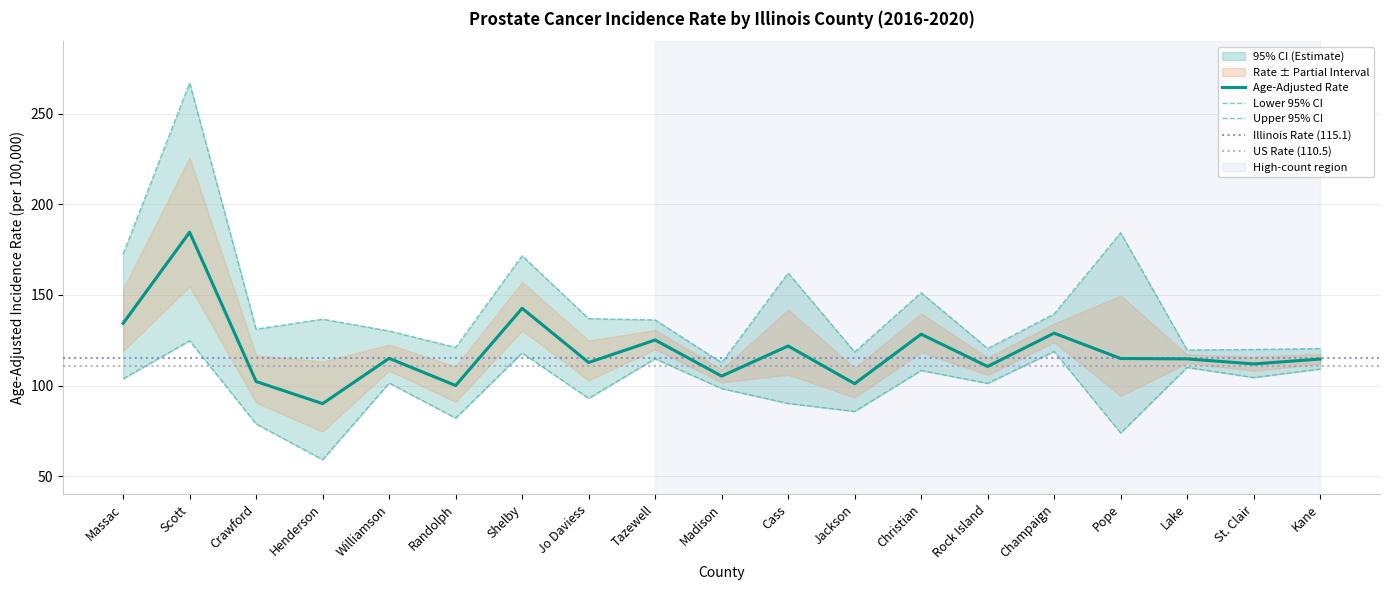

The value of Lower 95% CI at Shelby is 118.0. True or false?

True